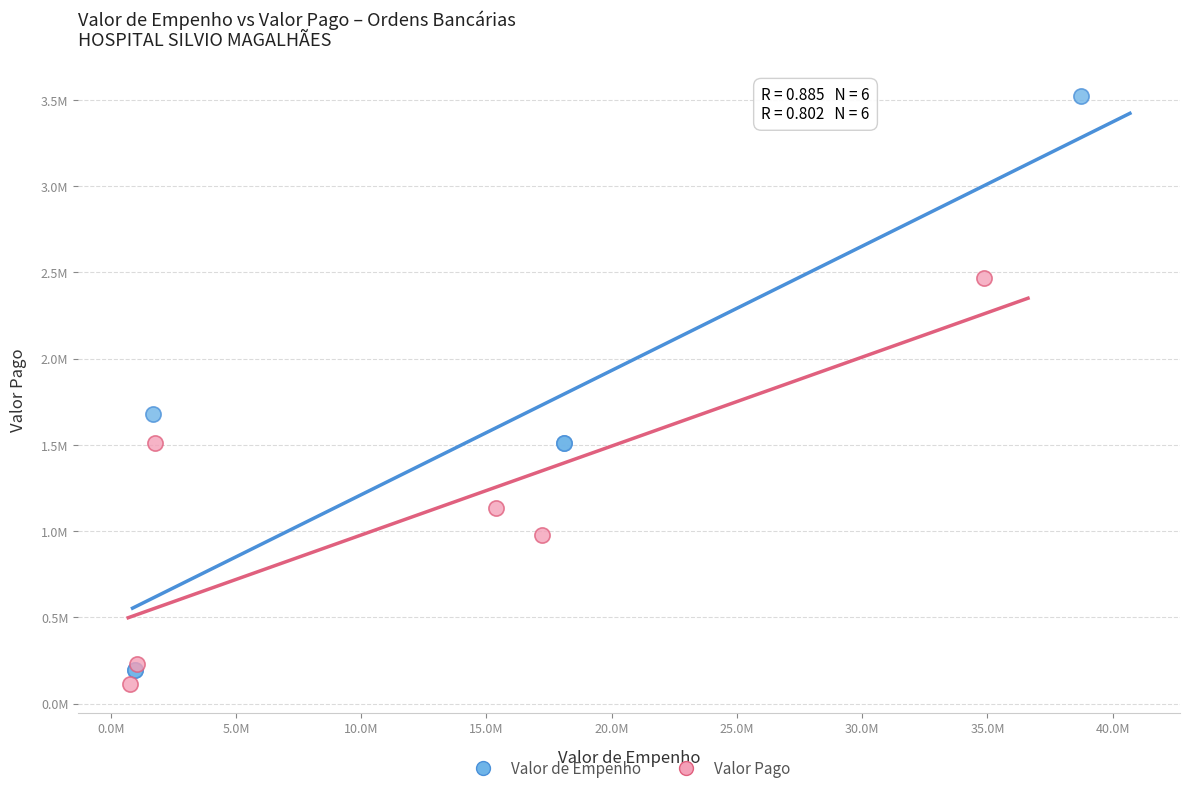

Which series contains the lowest Y value?

Valor Pago